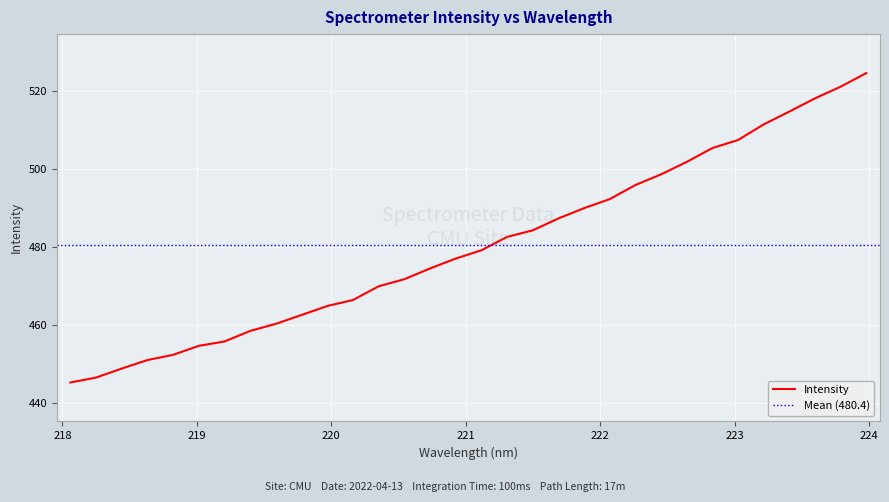

Count the number of values greater than 479.

16